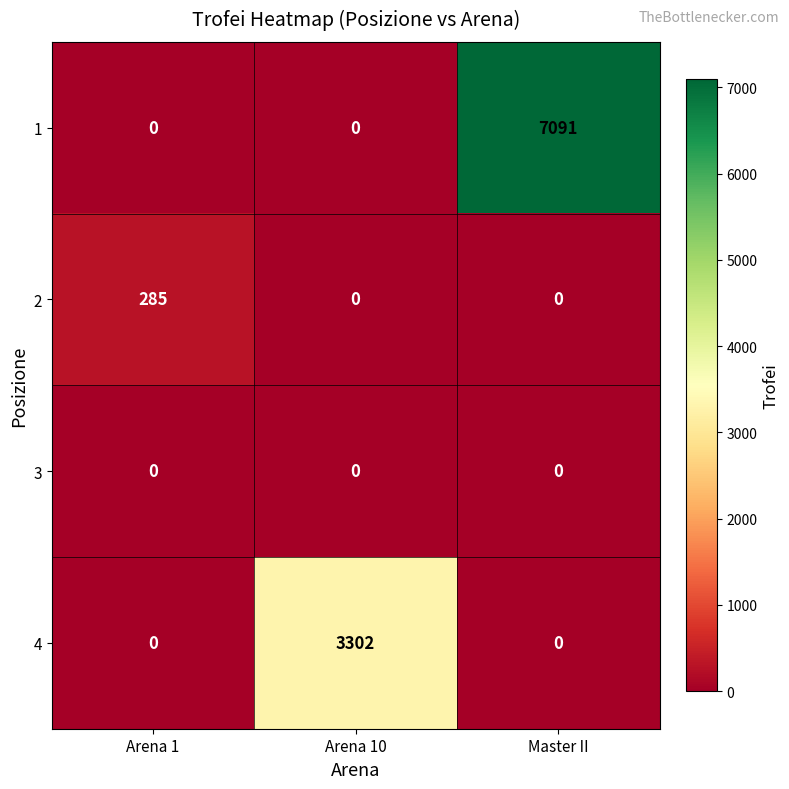

Reading right to left, transcribe all the data shown in this chart.

1: Master II=7091	Arena 10=0	Arena 1=0
2: Master II=0	Arena 10=0	Arena 1=285
3: Master II=0	Arena 10=0	Arena 1=0
4: Master II=0	Arena 10=3302	Arena 1=0